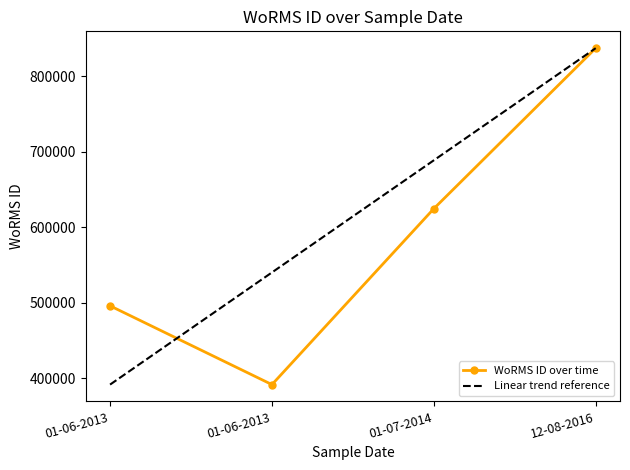

Reading right to left, what are all the values shown in this chart?

12-08-2016=837075	01-07-2014=624513	01-06-2013=391509	01-06-2013=495804